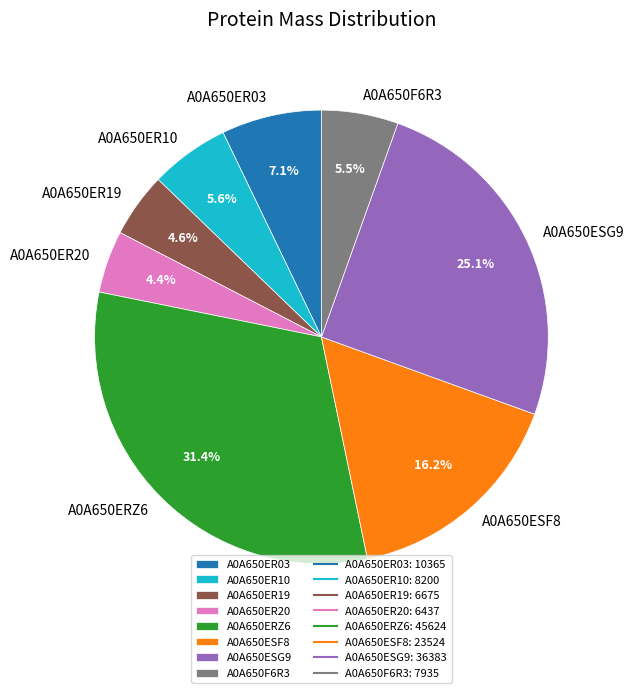

Is there a majority slice in this chart?

No